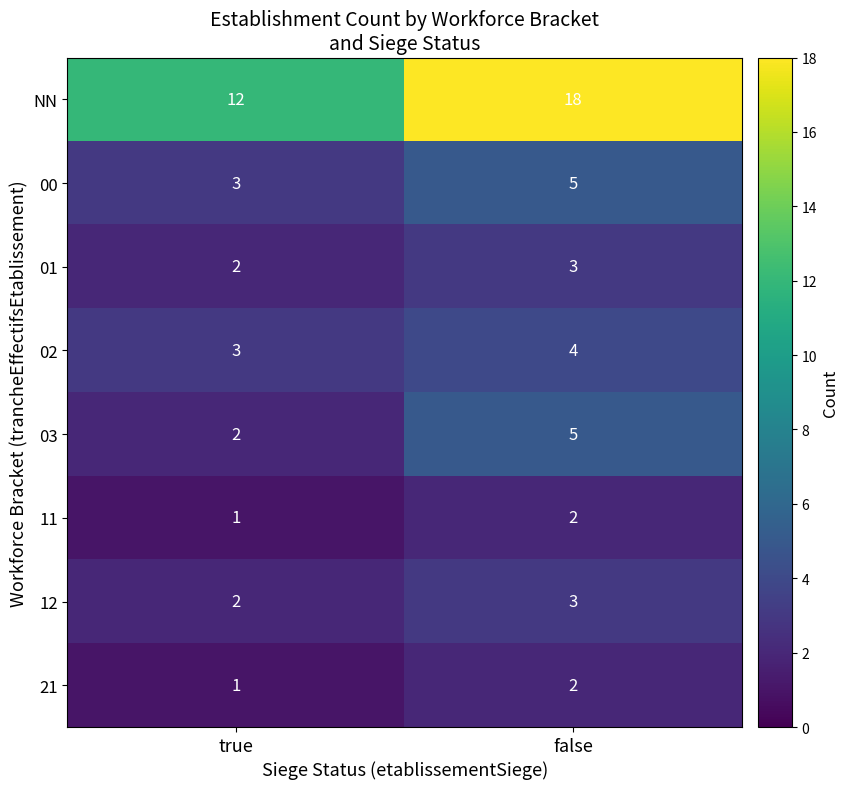

What is the difference between the maximum and minimum values in the 03 series?

3